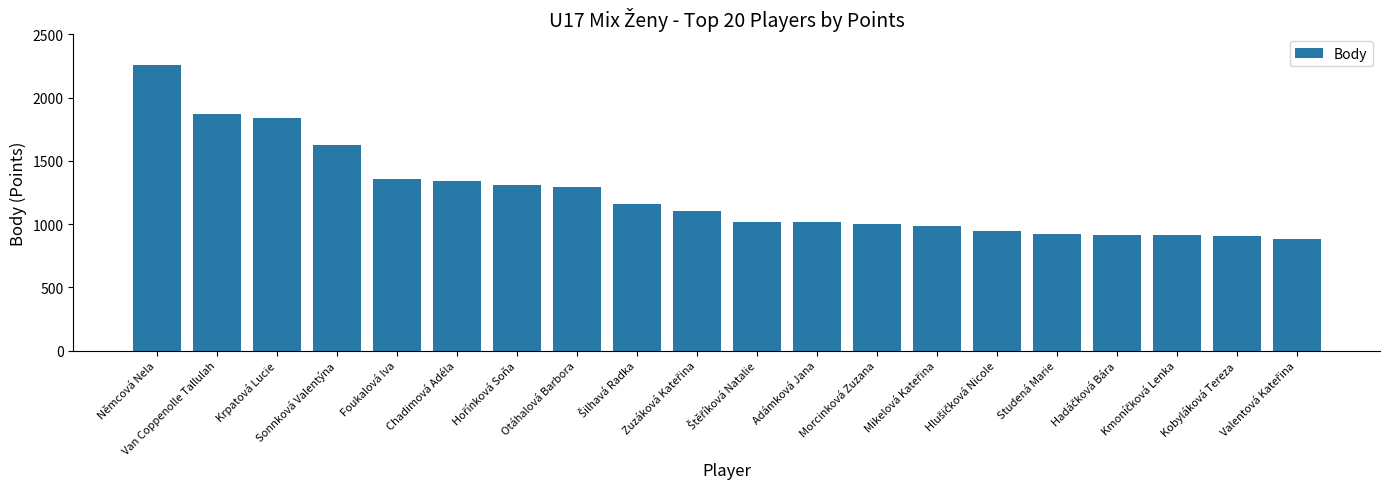

What is the label of the 19th bar from the right?

Van Coppenolle Tallulah